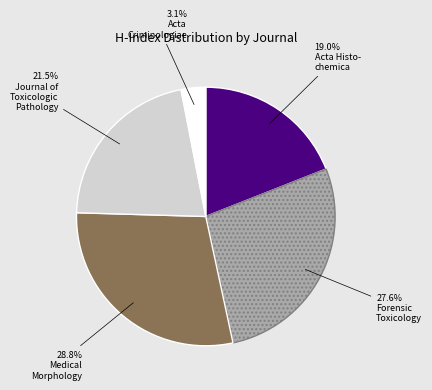

Is there a majority slice in this chart?

No